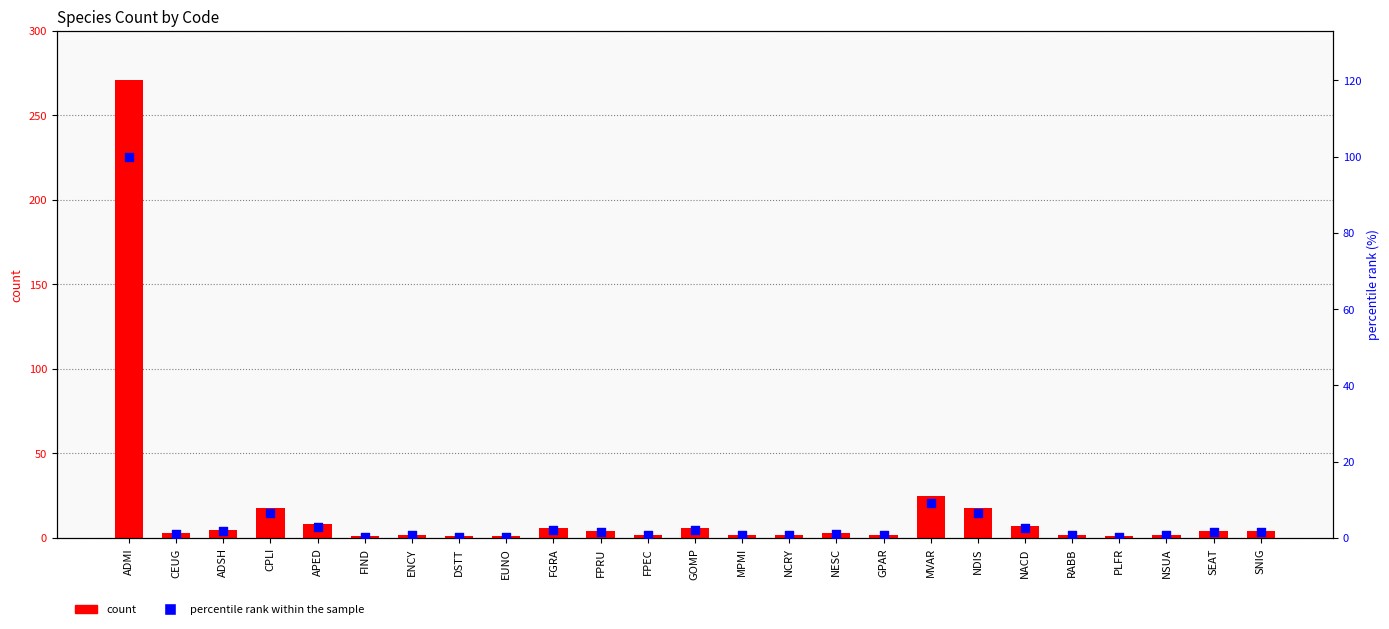

What is the total value across all series at RABB?

2.7